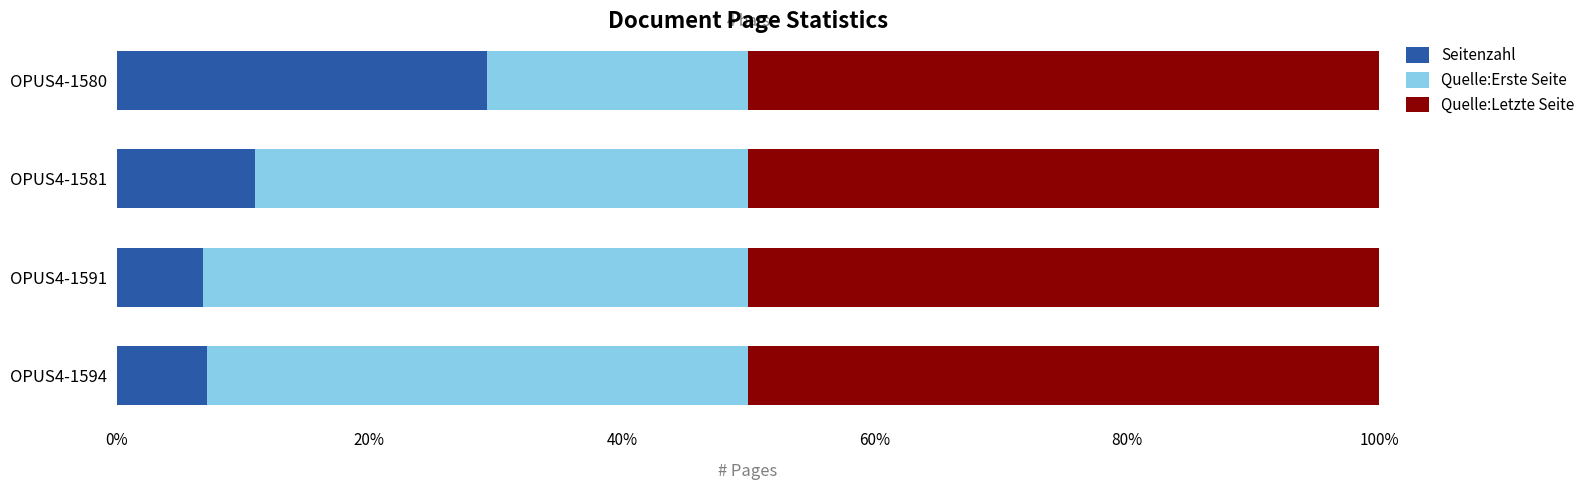

What is the lowest value of the Seitenzahl series?

6.9